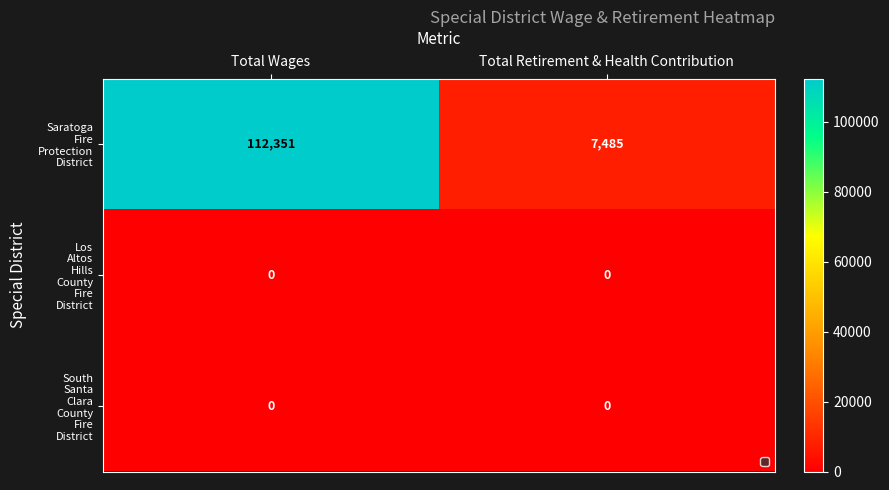

What is the greatest value displayed?

112351